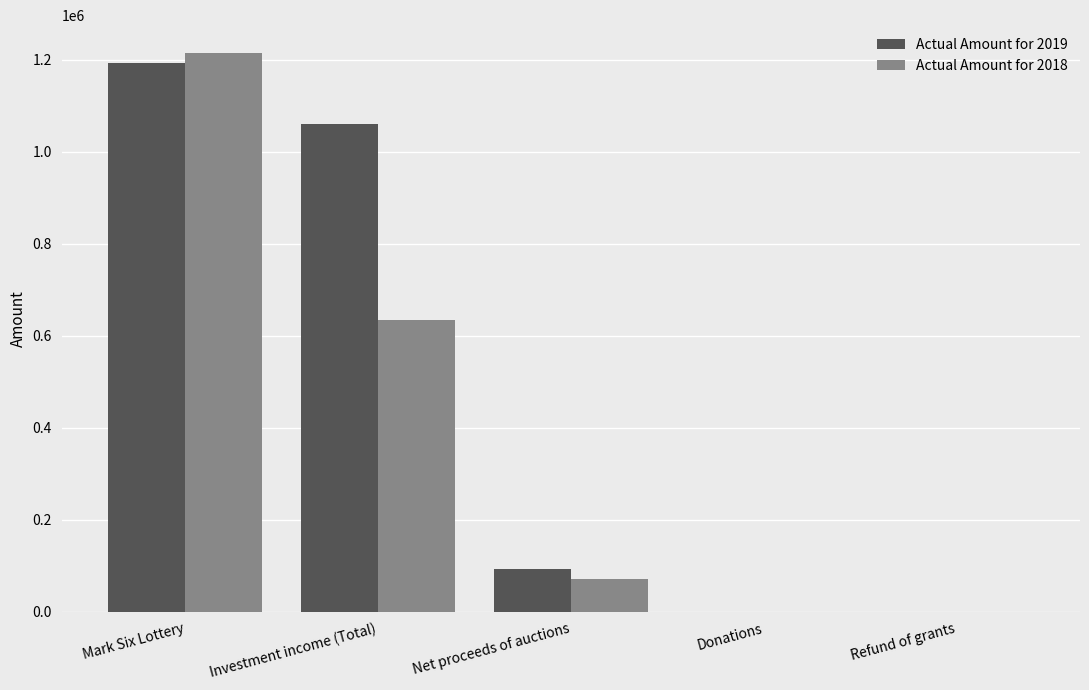

What is the average value of the Actual Amount for 2019 series?

469070